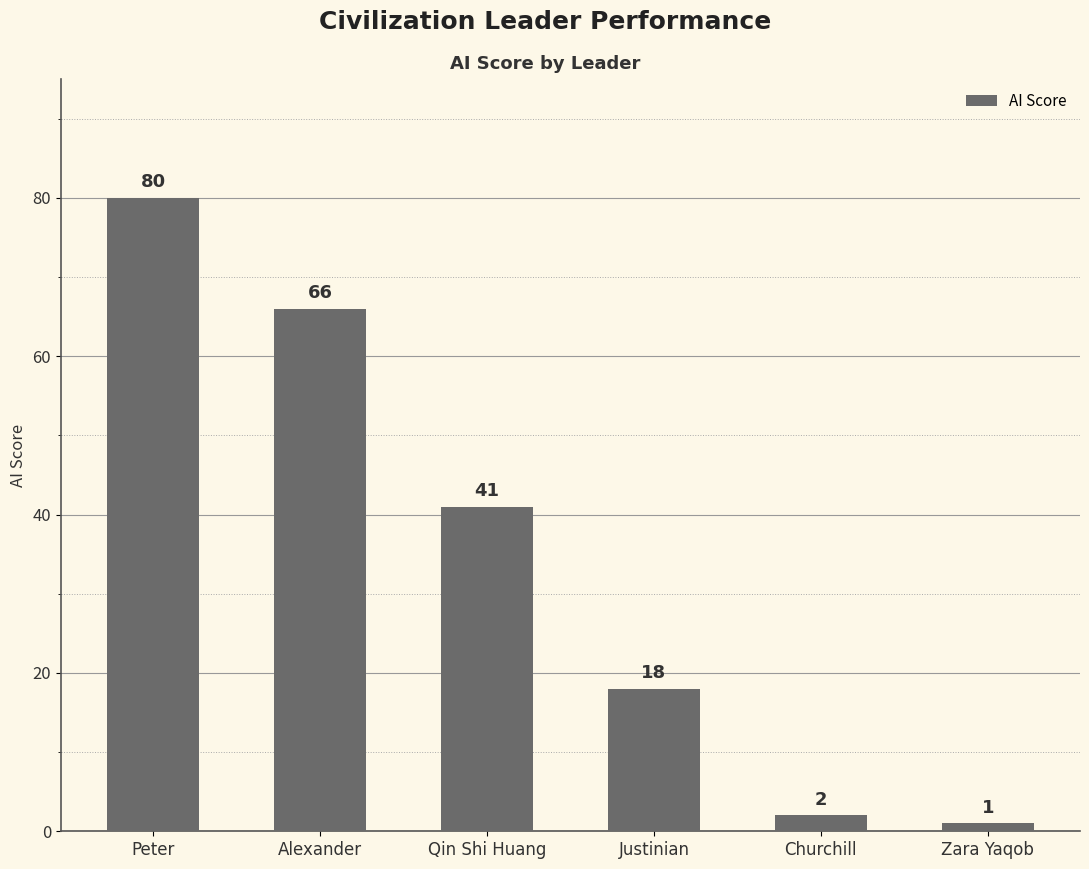

What is the label of the 3rd bar from the left?

Qin Shi Huang